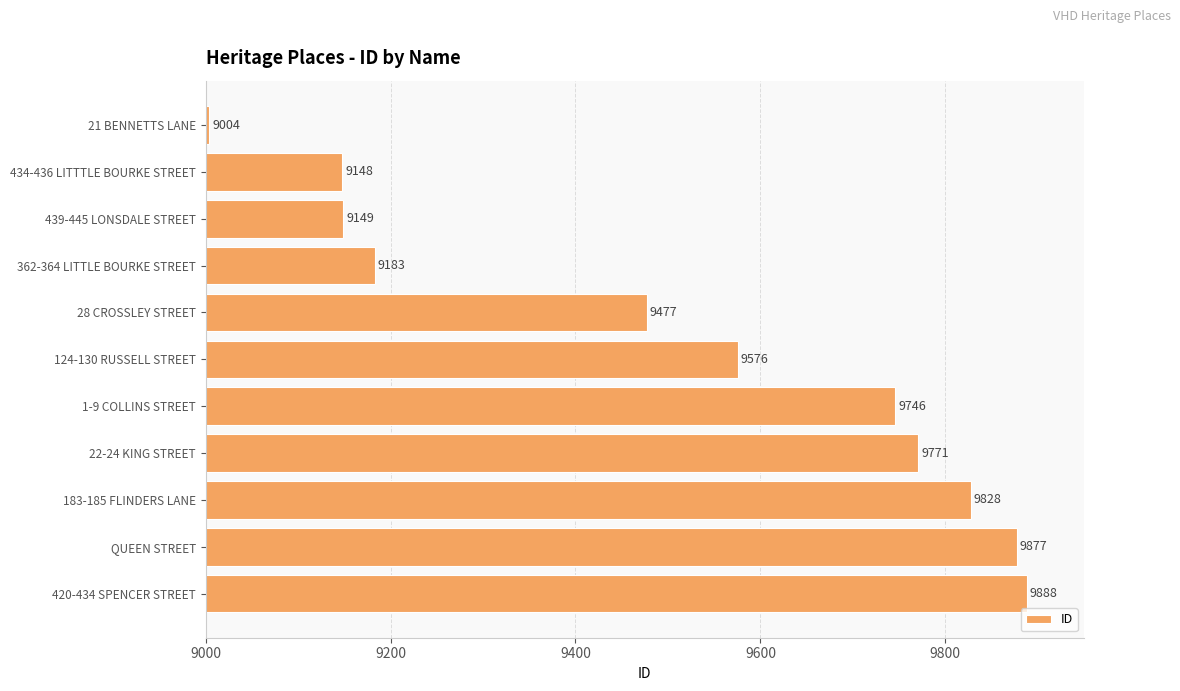

What is the value of the 6th bar from the top?

9576